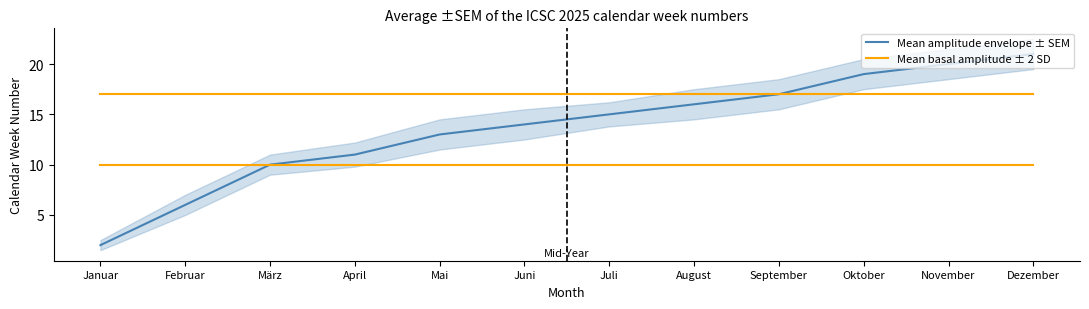

At how many categories does at least one series exceed 13?

12